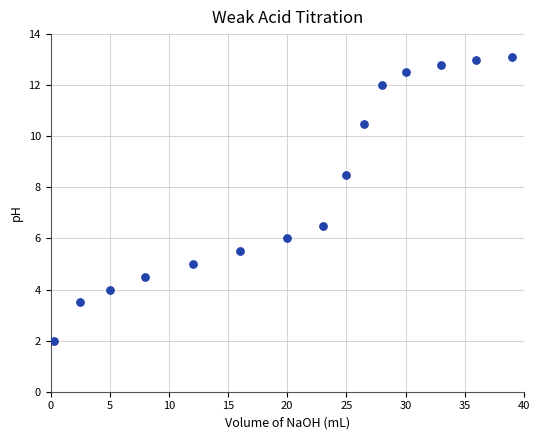

What Y value in the scatter plot is closest to 7?

6.5